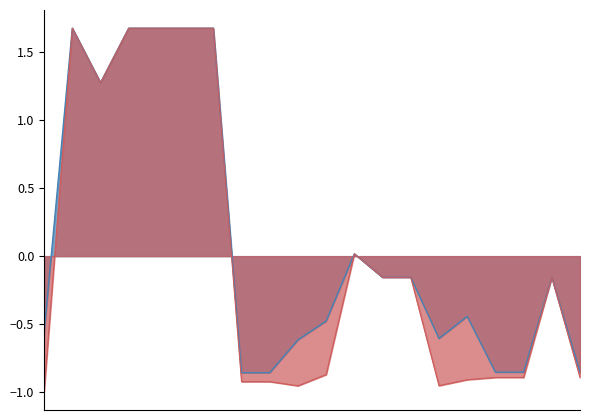

The value of Ціна at 283892151 is -0.9. True or false?

True